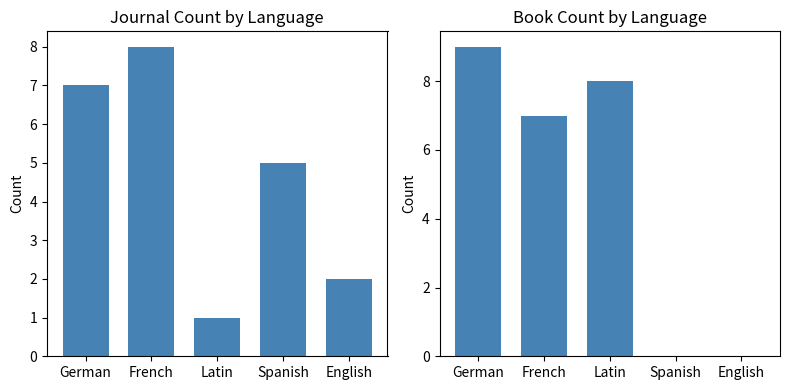

What is the sum of the Journal values at Latin and Spanish?

6